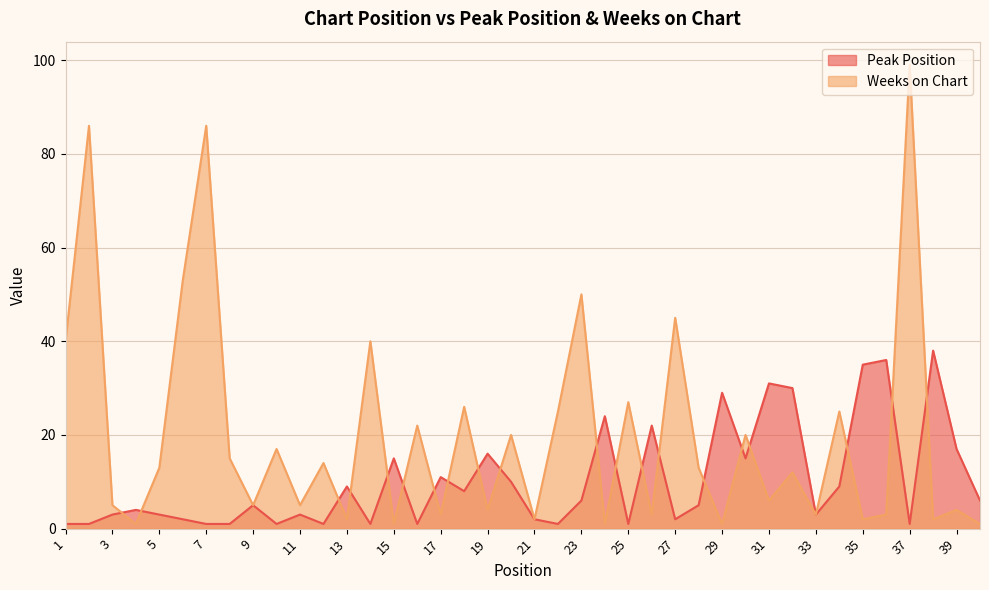

Where do Peak Position and Weeks on Chart first cross each other?

3 and 4